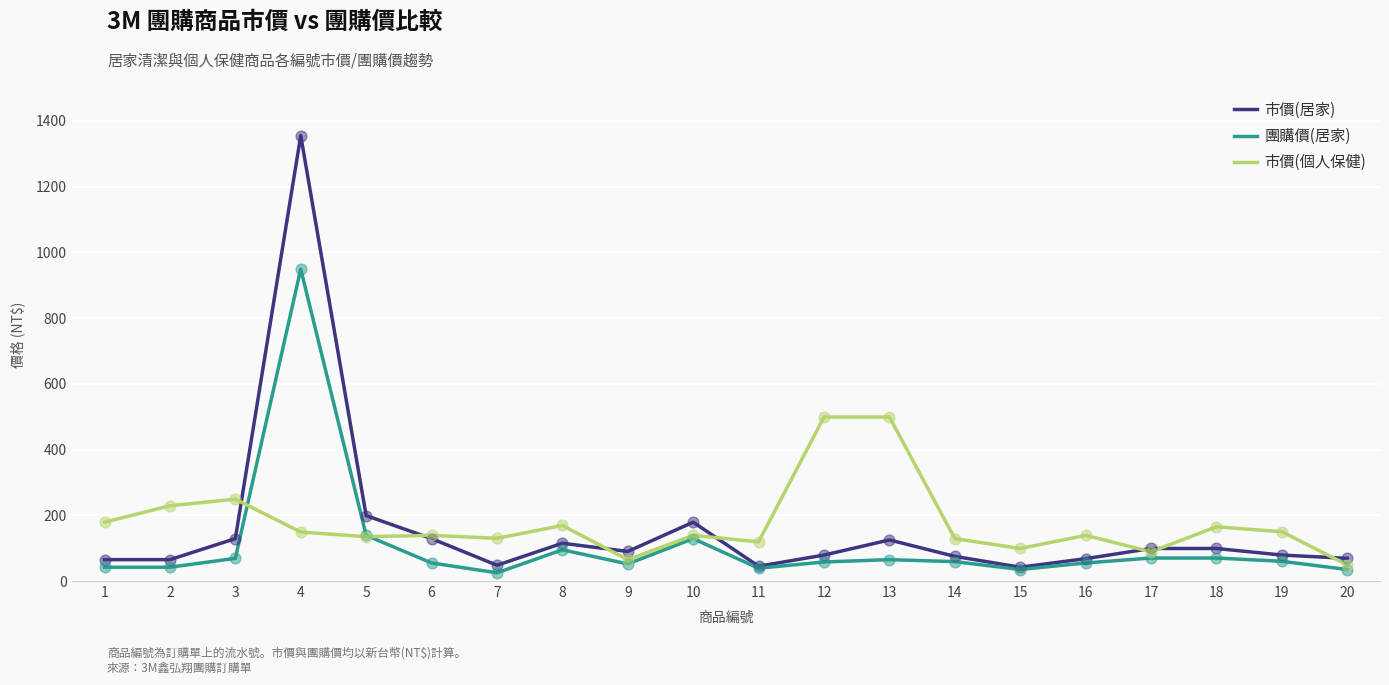

What are all the series names shown in the legend?

市價(居家), 團購價(居家), 市價(個人保健)